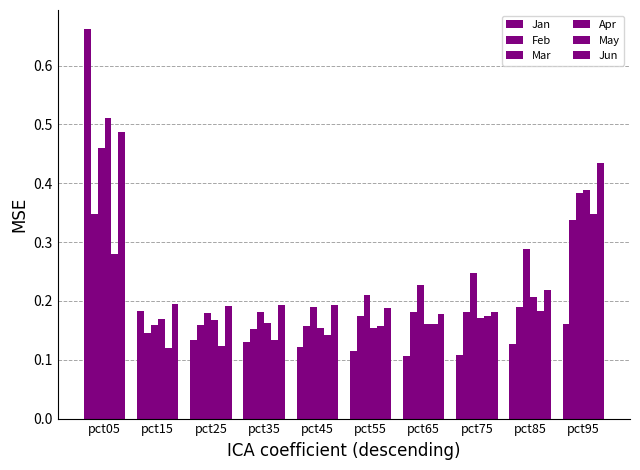

True or false: Jun has a value of 0.3 at pct15.

False